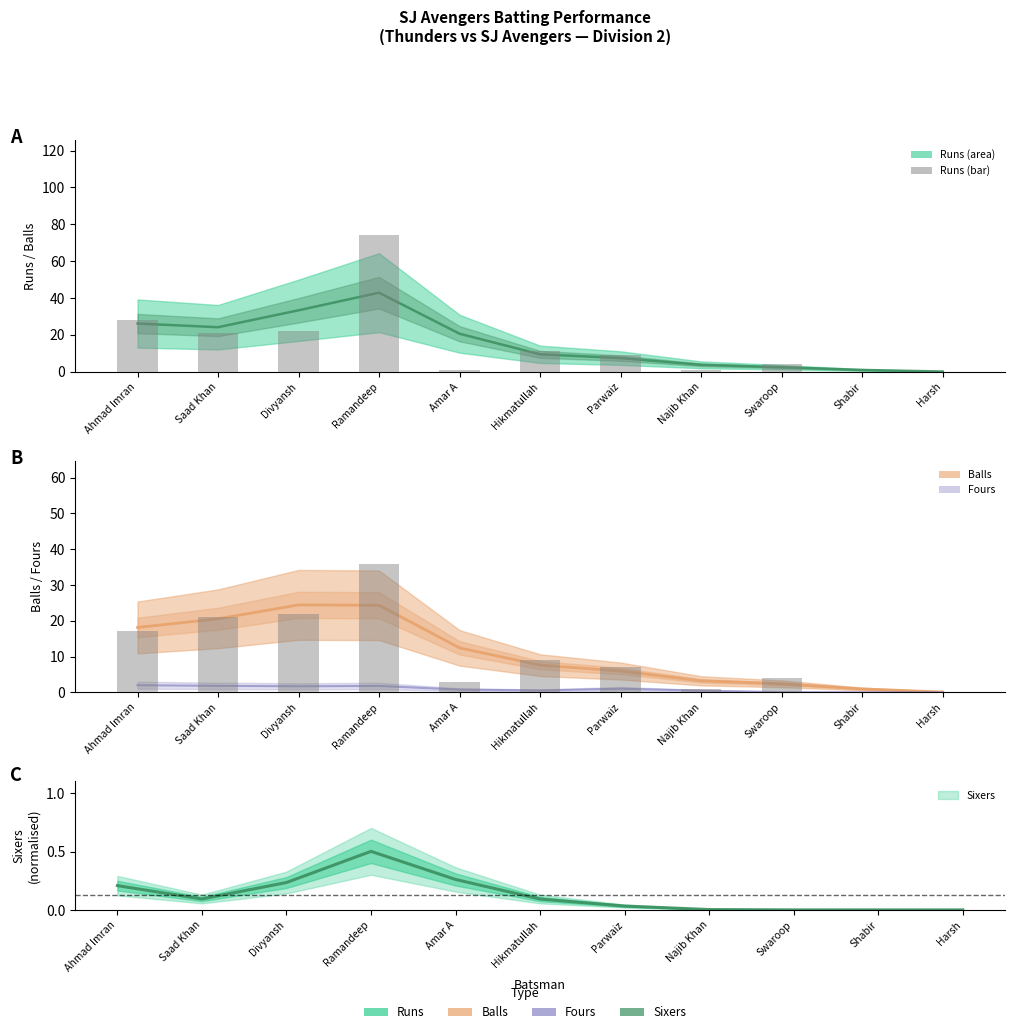

Between Ahmad Imran and Harsh, which series saw the biggest shift?

Runs (raw)